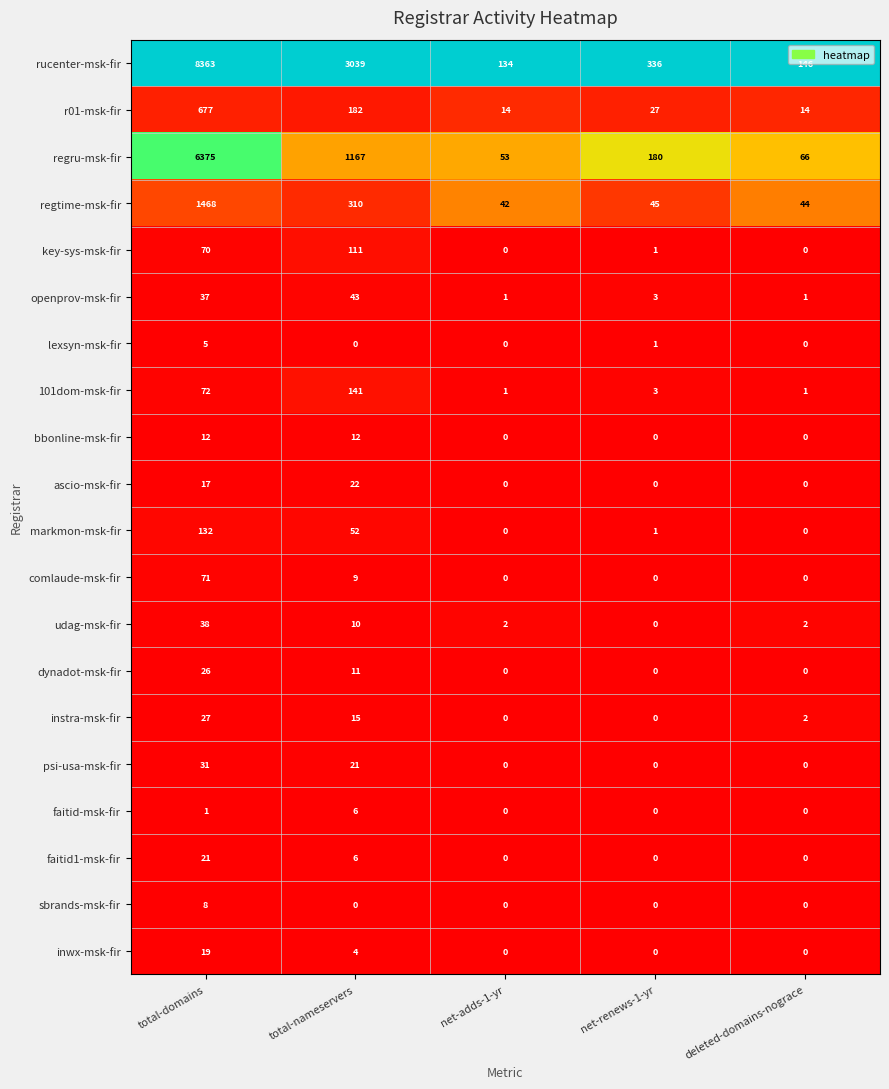

Which series has the widest spread of values?

rucenter-msk-fir